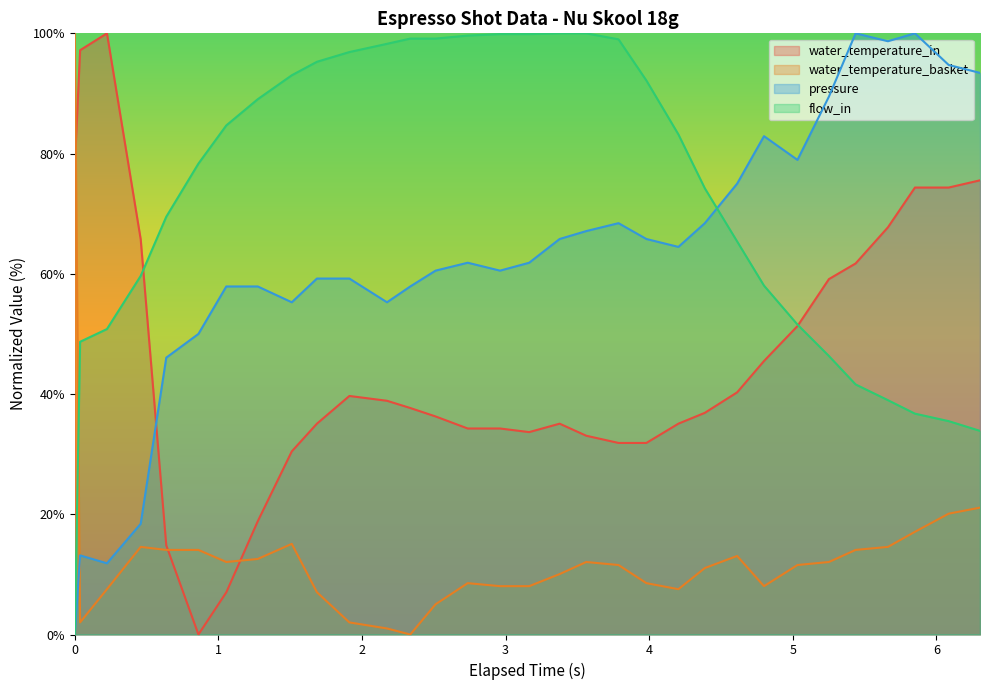

Count the number of categories in the chart.

32